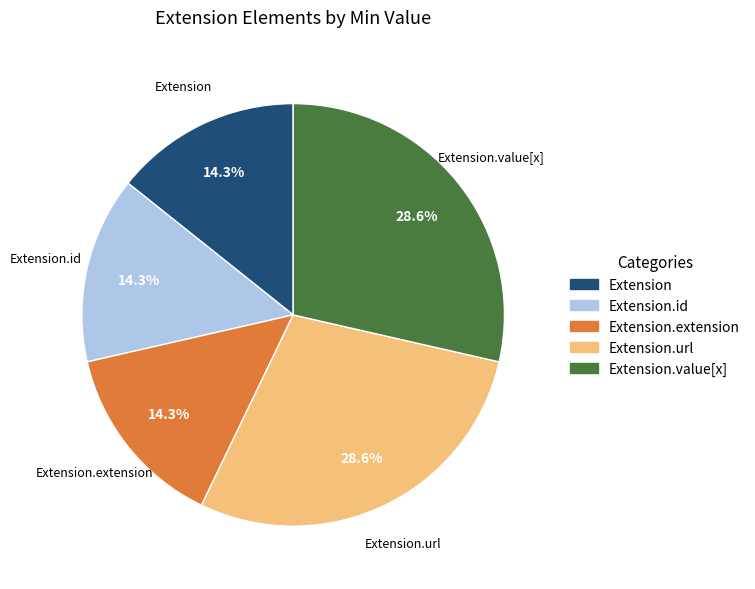

Which has a higher value, Extension.id or Extension.value[x]?

Extension.value[x]